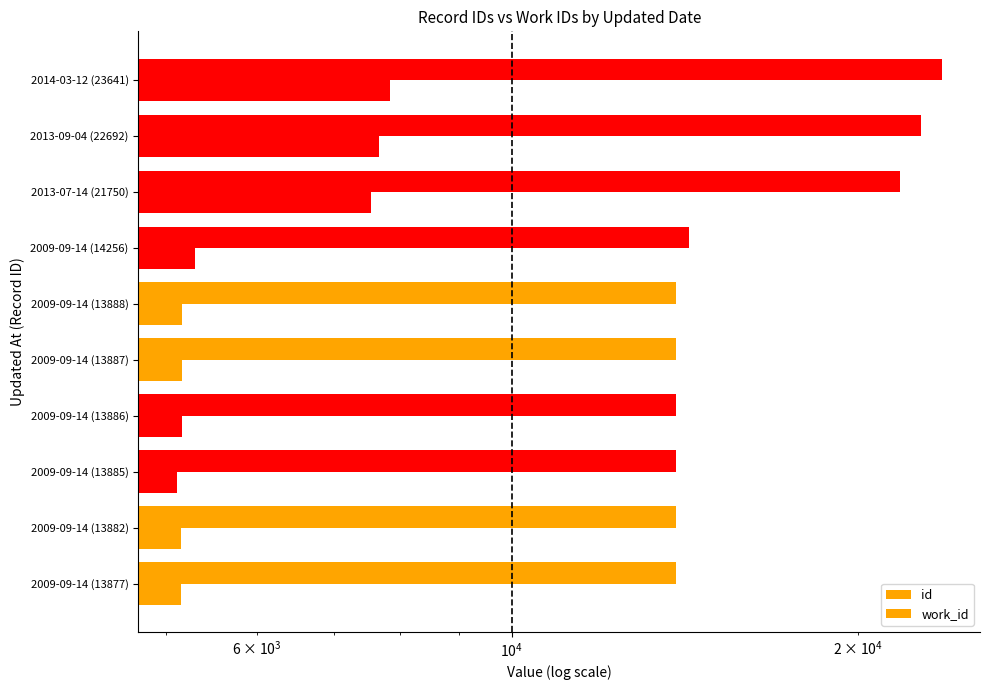

Which series has the largest total across all categories?

id